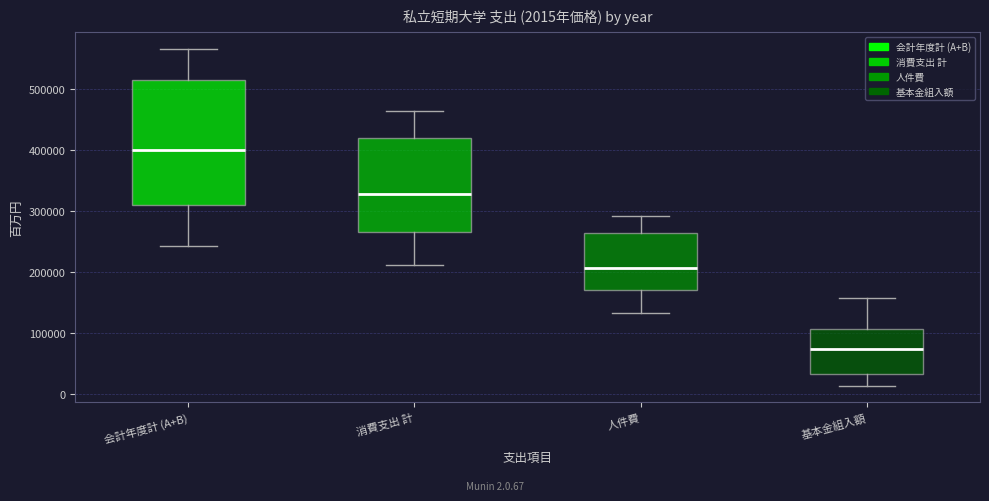

Which box has the highest median line?

会計年度計 (A+B)